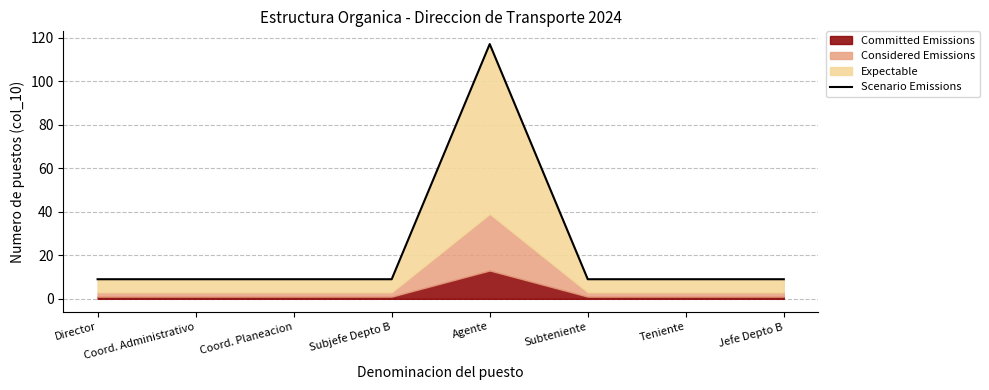

Which label corresponds to the smallest value in the chart?

Director